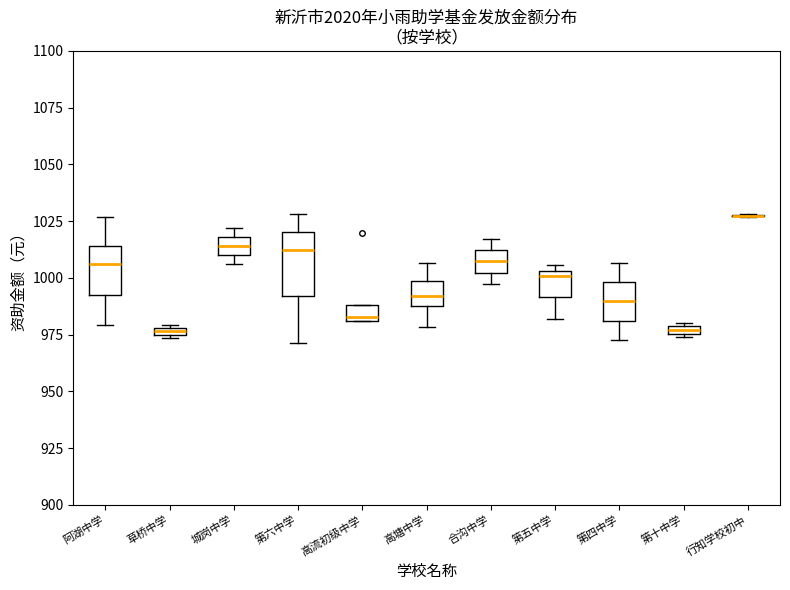

Which box is the tallest, from its lower edge to its upper edge?

第六中学